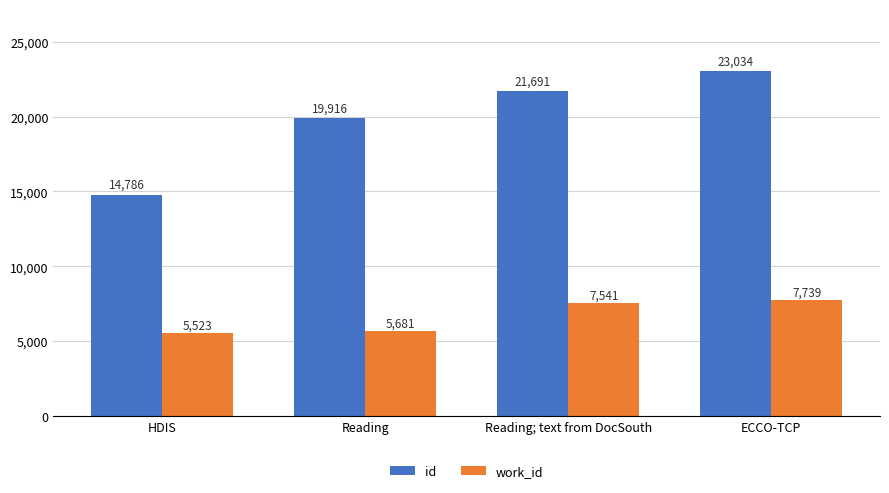

Count the number of data series in this chart.

2